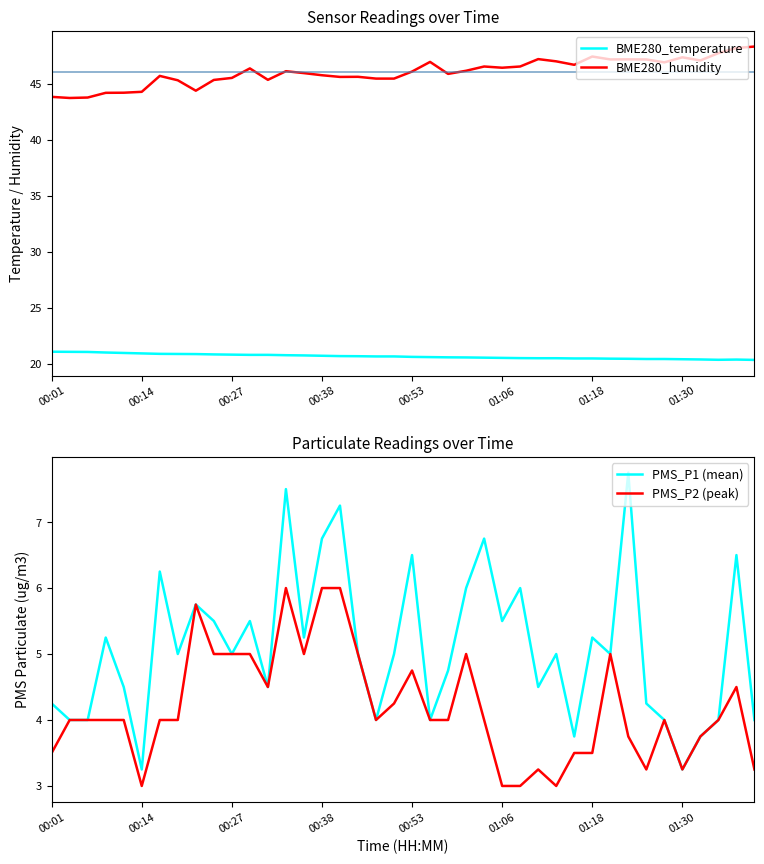

What is the lowest value of the PMS_P2 (peak) series?

3.0